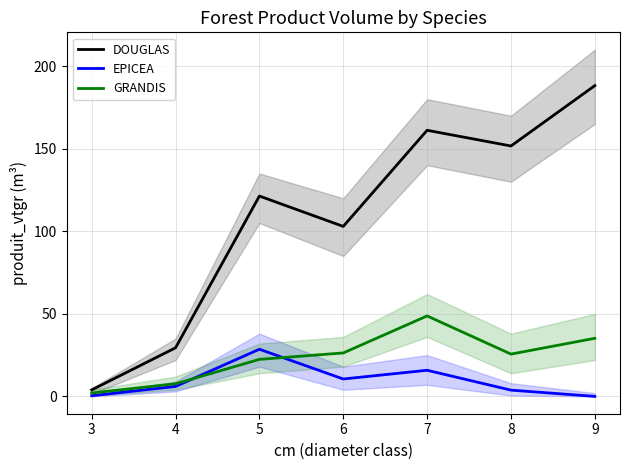

Does the chart have visible grid lines?

Yes